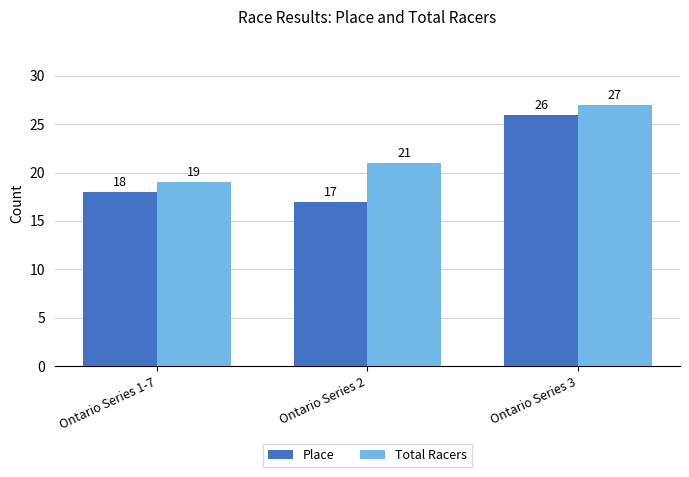

At which category is the sum across all series the highest?

Ontario Series 3